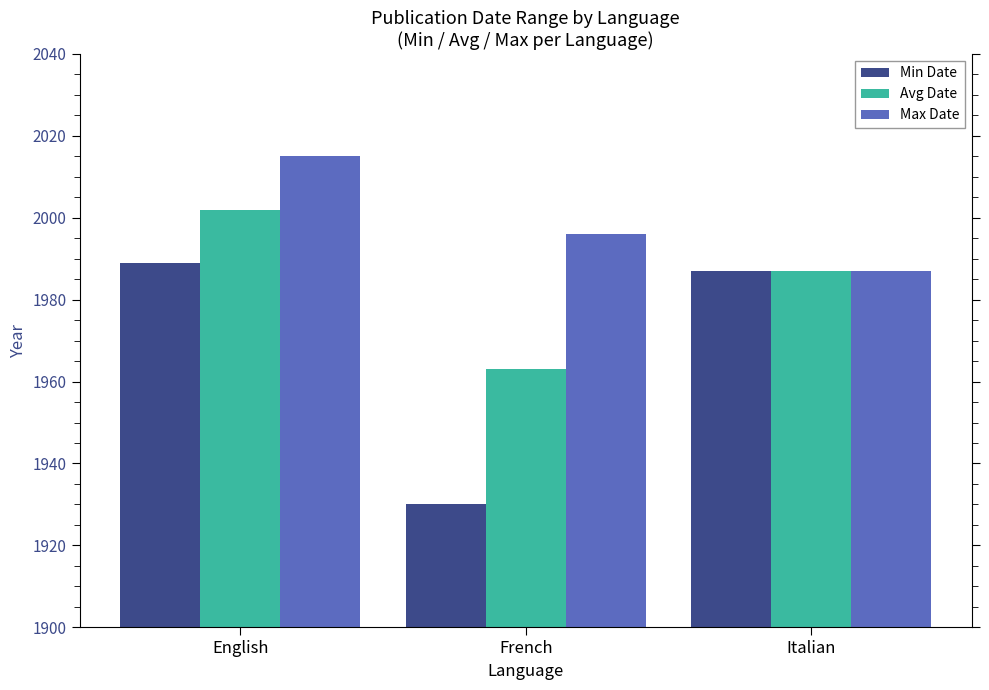

What position from the right is French?

2